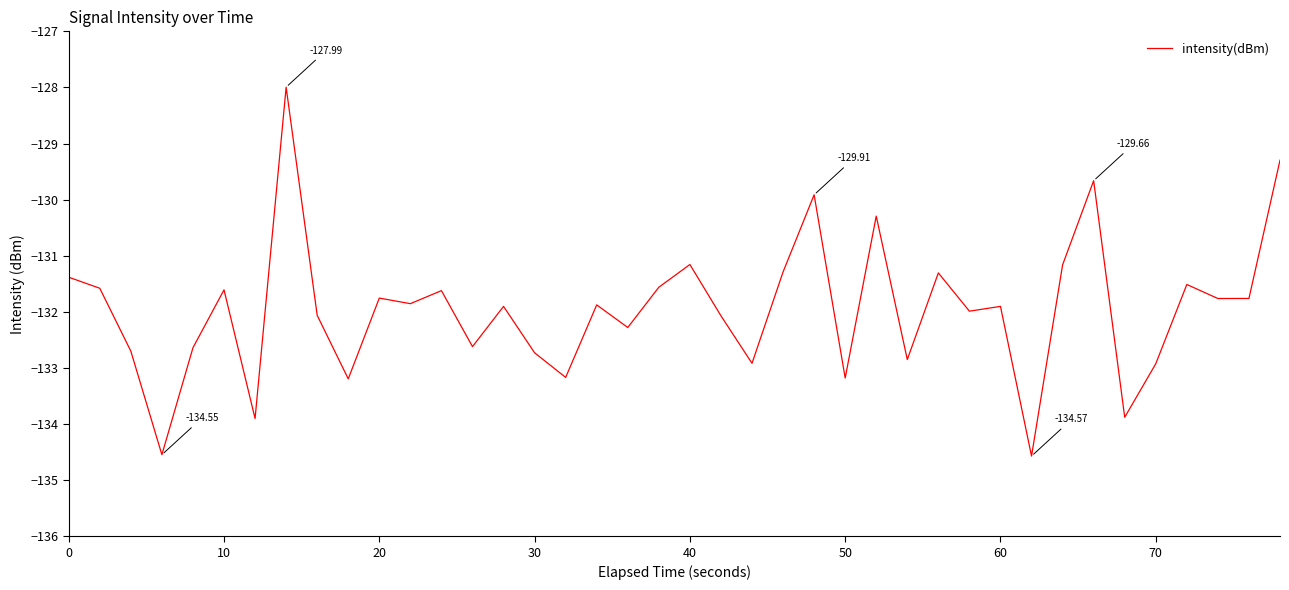

What is the difference between the maximum and minimum values?

6.6